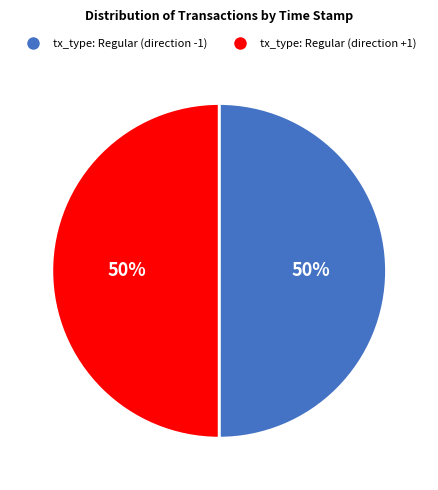

What percentage is the tx_type: Regular (direction +1) slice, to the nearest percent?

50%